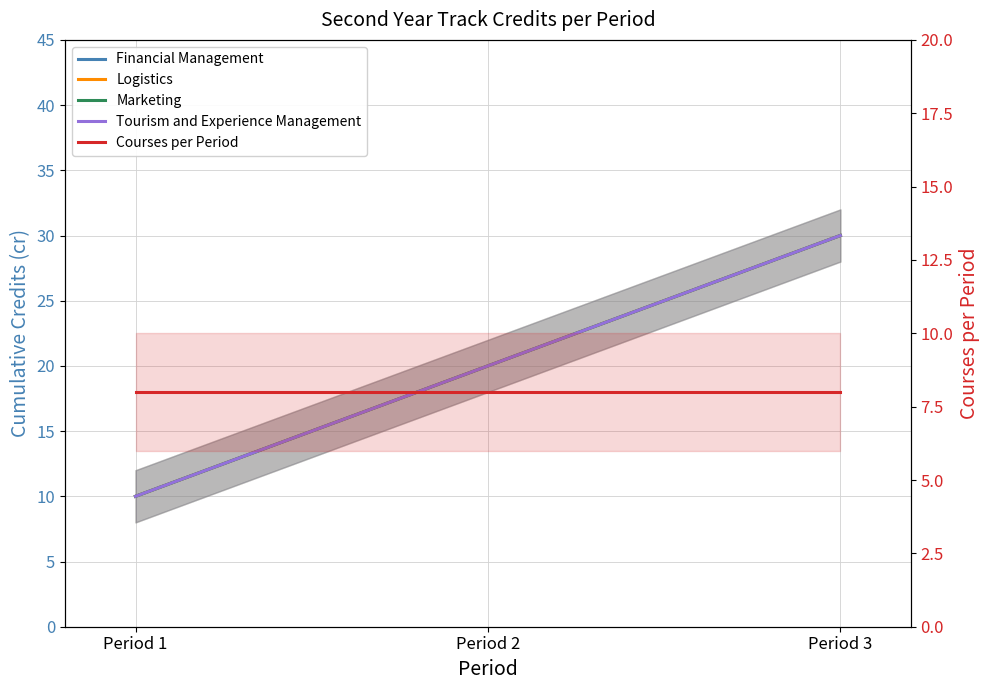

Reading left to right, list all the values displayed in this chart.

Financial Management: Period 1=10	Period 2=20	Period 3=30
Logistics: Period 1=10	Period 2=20	Period 3=30
Marketing: Period 1=10	Period 2=20	Period 3=30
Tourism and Experience Management: Period 1=10	Period 2=20	Period 3=30
Courses per Period: Period 1=8	Period 2=8	Period 3=8